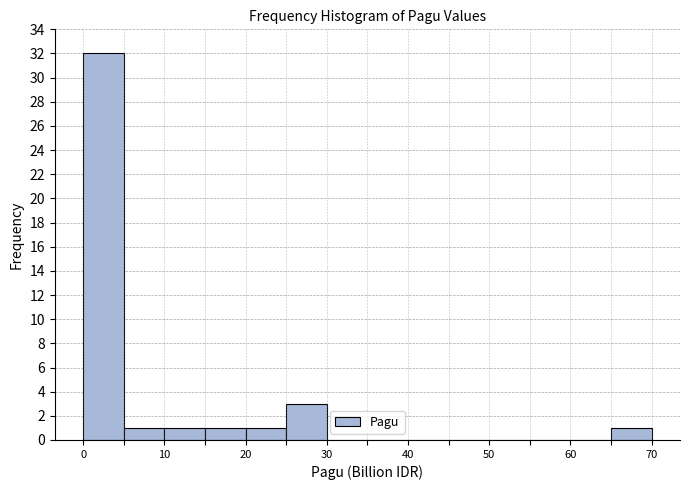

Reading left to right, transcribe this chart: for each bar, give the range it covers on the x-axis and its height. The values are not printed on the chart, so give them approximately, as read against the axis.

0 to 5: 32
5 to 10: 1
10 to 15: 1
15 to 20: 1
20 to 25: 1
25 to 30: 3
30 to 35: 0
35 to 40: 0
40 to 45: 0
45 to 50: 0
50 to 55: 0
55 to 60: 0
60 to 65: 0
65 to 70: 1